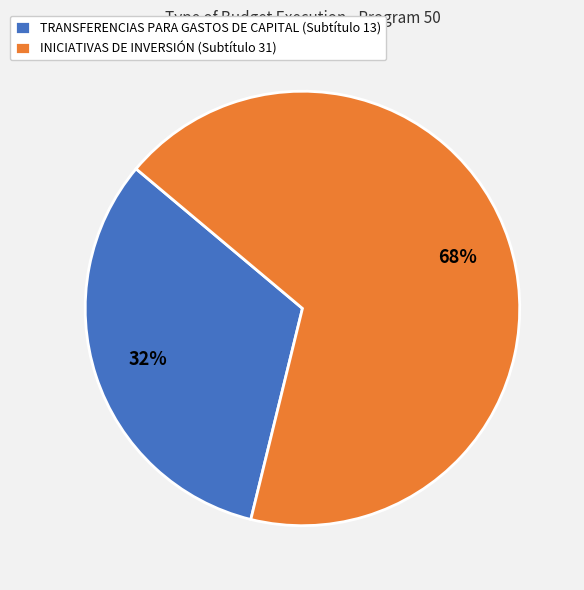

What is the ratio of the value at TRANSFERENCIAS PARA GASTOS DE CAPITAL (Subtítulo 13) to the value at INICIATIVAS DE INVERSIÓN (Subtítulo 31)?

0.5